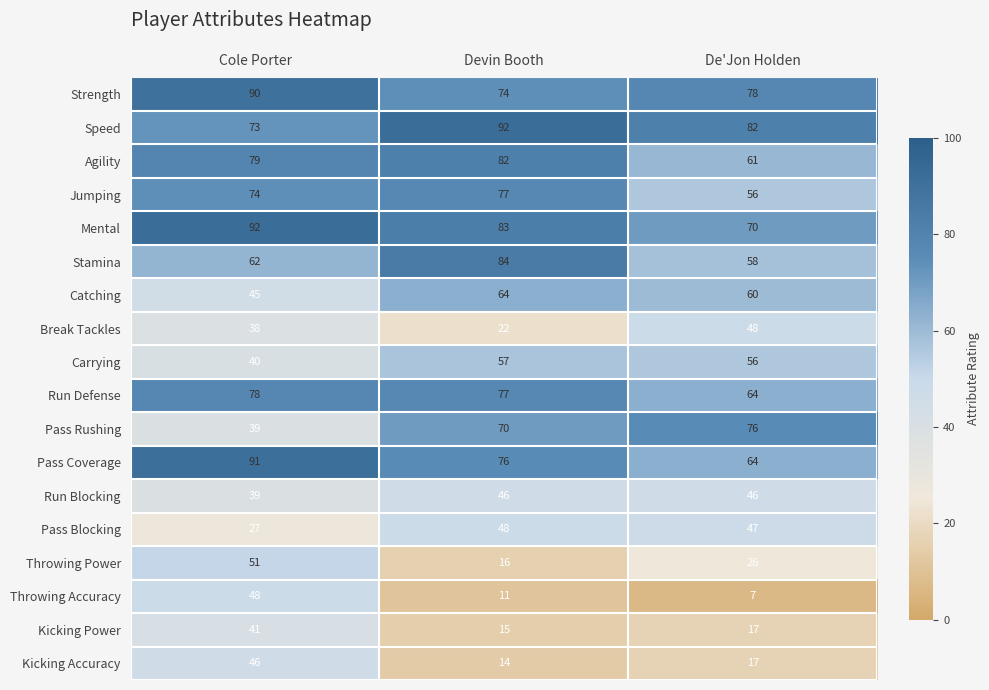

What is the spread (max minus min) of values at Devin Booth?

81